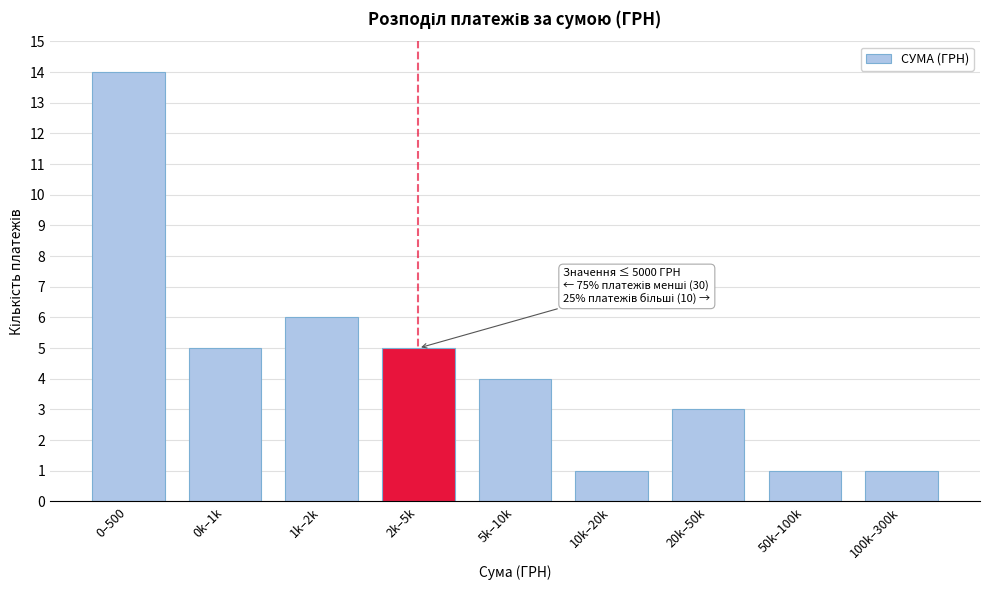

Reading left to right, list all the values displayed in this chart.

14	5	6	5	4	1	3	1	1